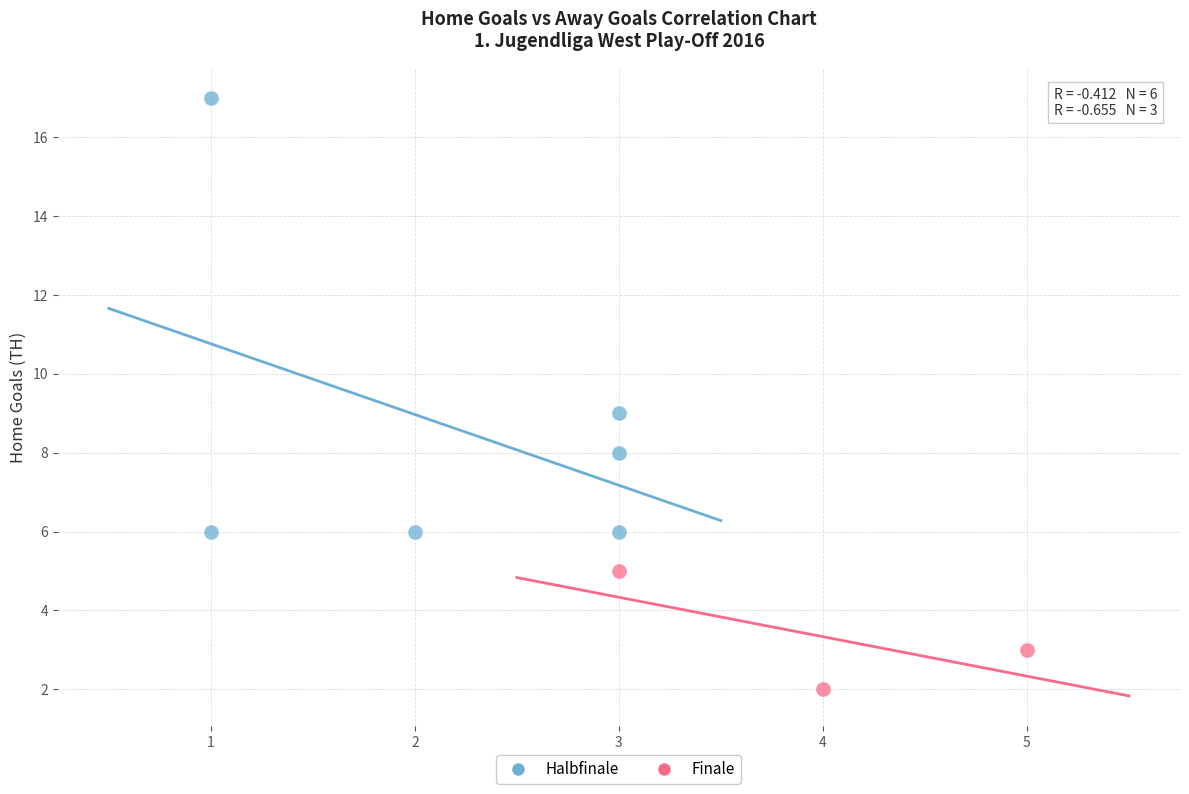

Which series reaches the minimum Y coordinate?

Finale